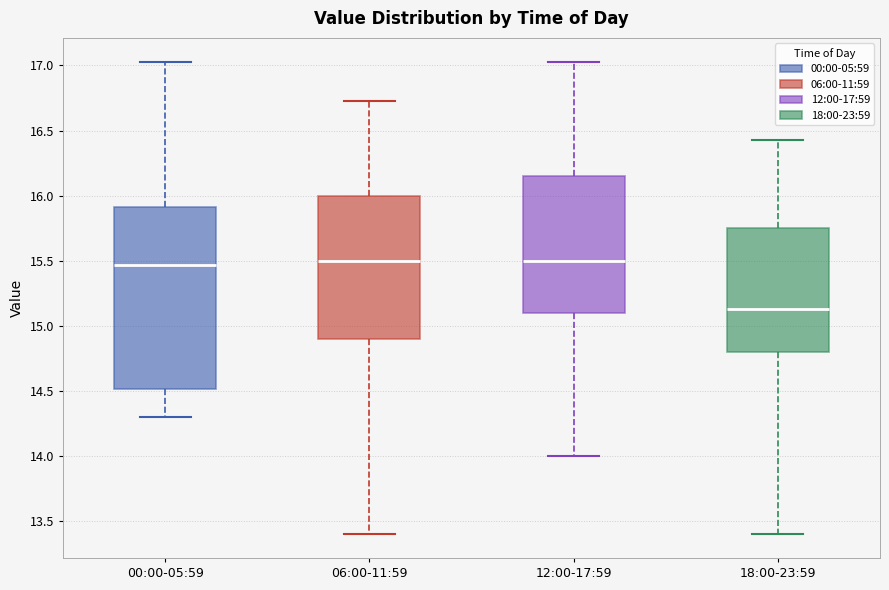

Reading left to right, read every box against the y-axis: the position of its median line, the range the box covers, and the ends of its whiskers. The values are not printed on the chart, so give them approximately, as read against the axis.

00:00-05:59: median 15.45, box 14.50 to 15.90, whiskers 14.30 to 17.05
06:00-11:59: median 15.50, box 14.90 to 16.00, whiskers 13.40 to 16.75
12:00-17:59: median 15.50, box 15.10 to 16.15, whiskers 14.00 to 17.05
18:00-23:59: median 15.15, box 14.80 to 15.75, whiskers 13.40 to 16.45